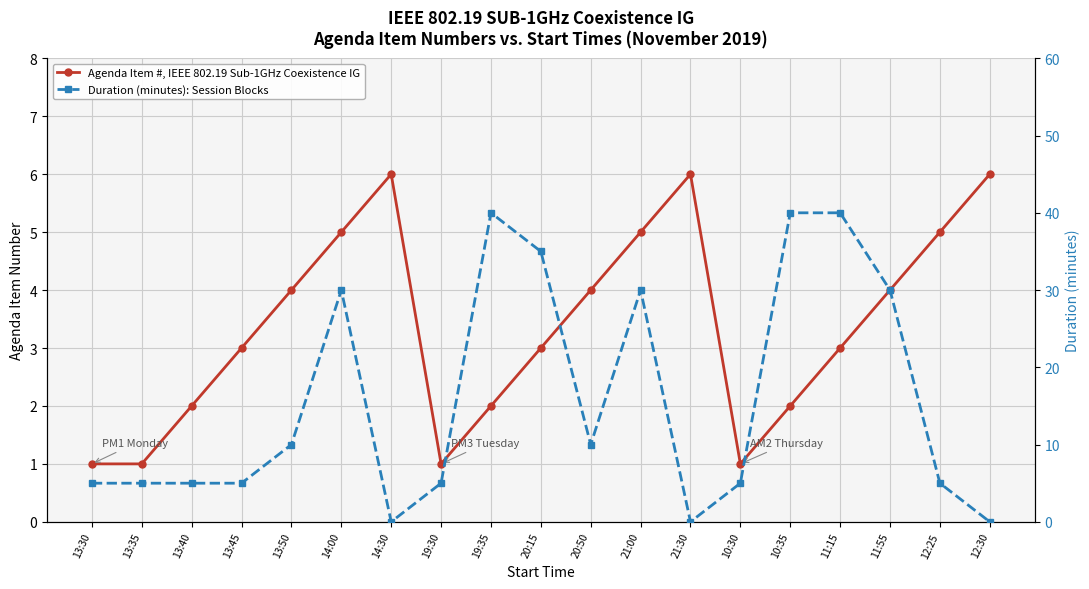

At how many categories does at least one series exceed 39?

3